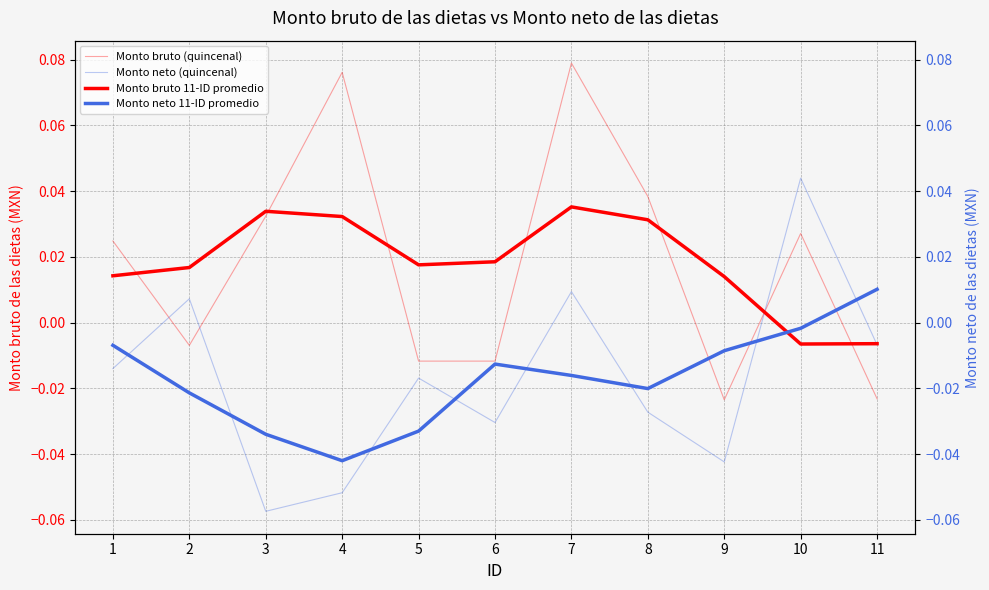

What are all the series names shown in the legend?

Monto bruto (quincenal), Monto neto (quincenal), Monto bruto 11-ID promedio, Monto neto 11-ID promedio